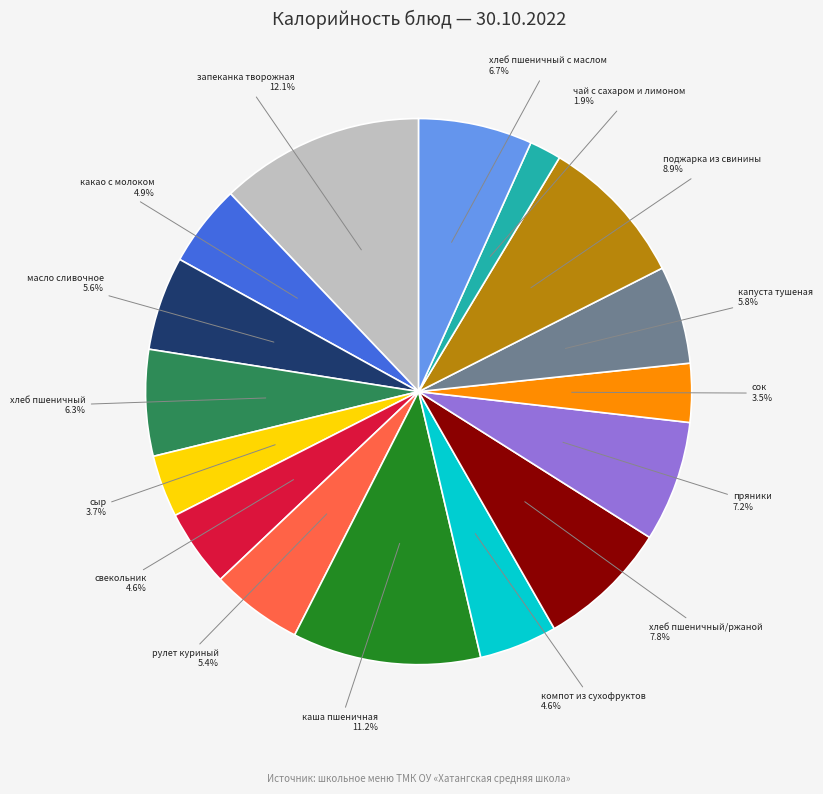

What percentage is the хлеб пшеничный slice, to the nearest percent?

6%